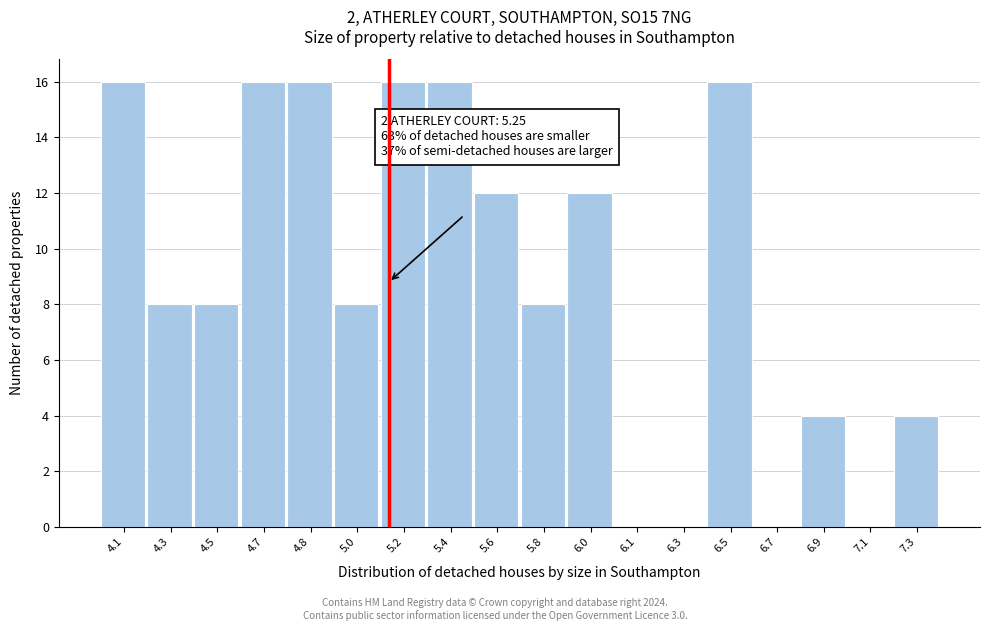

Reading left to right, list all the values displayed in this chart.

4.1=16	4.3=8	4.5=8	4.7=16	4.8=16	5.0=8	5.2=16	5.4=16	5.6=12	5.8=8	6.0=12	6.1=0	6.3=0	6.5=16	6.7=0	6.9=4	7.1=0	7.3=4